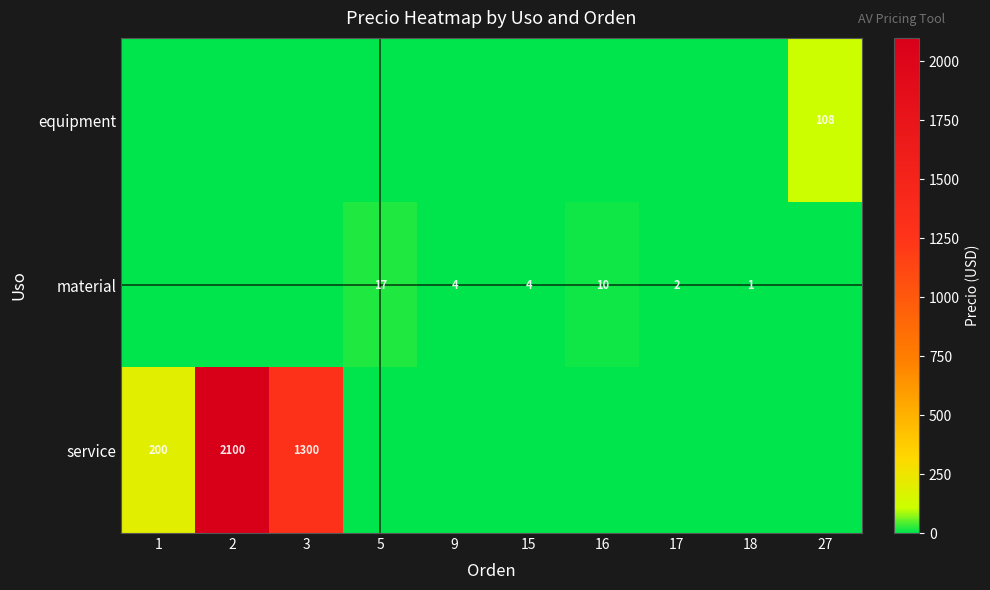

The value of service at 1 is 297. True or false?

False